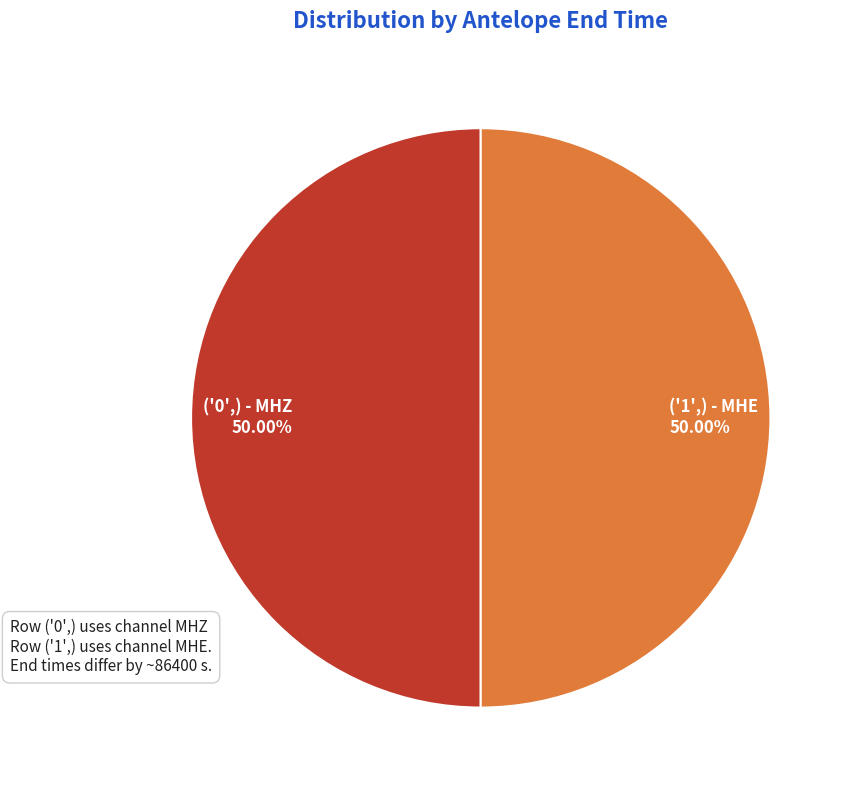

Count the number of slices in the pie.

2